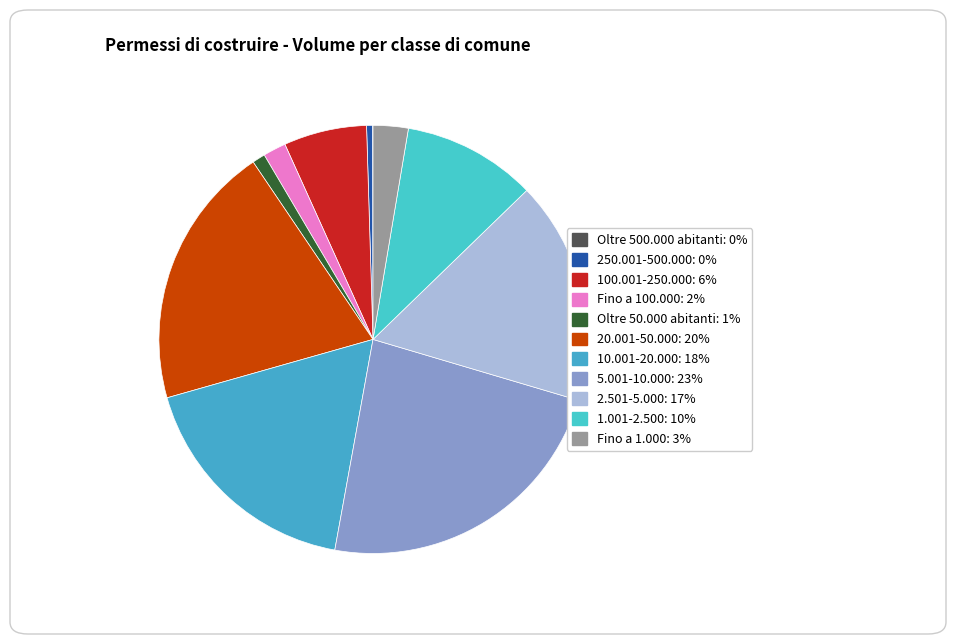

True or false: 10.001-20.000 accounts for 18% of the total.

True